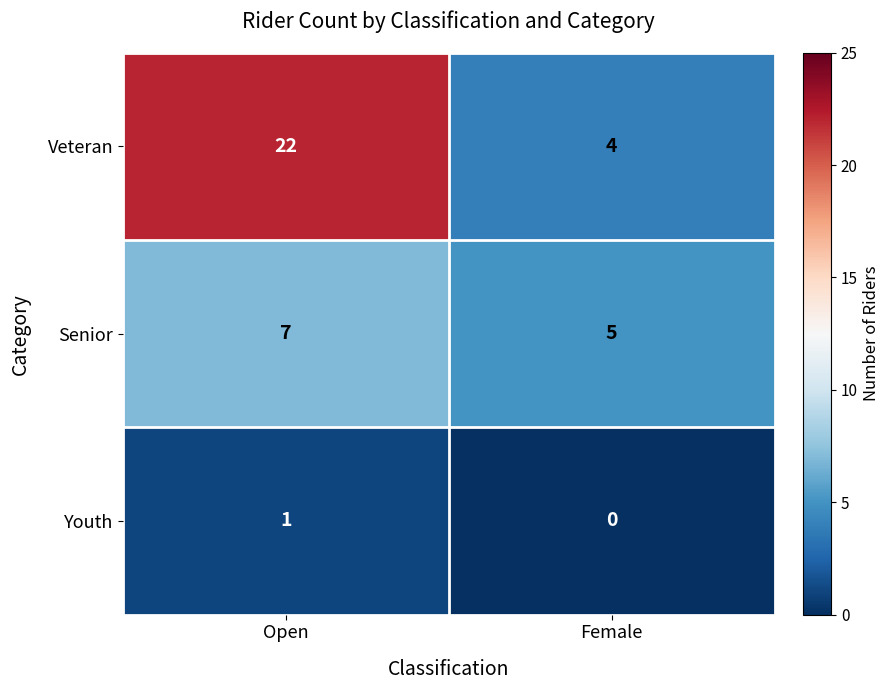

What is the spread (max minus min) of values at Female?

5